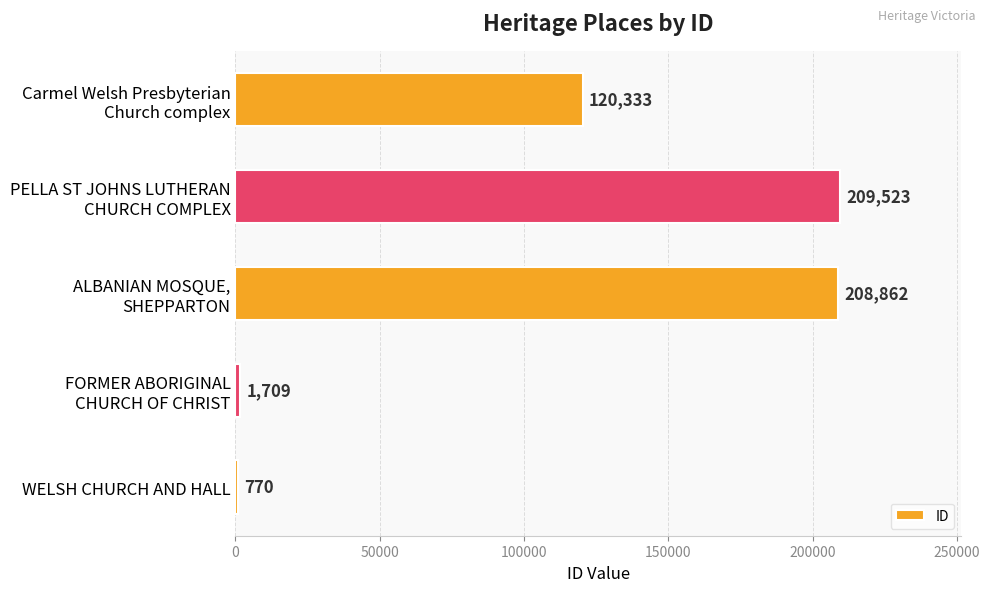

What is the average value?

108239